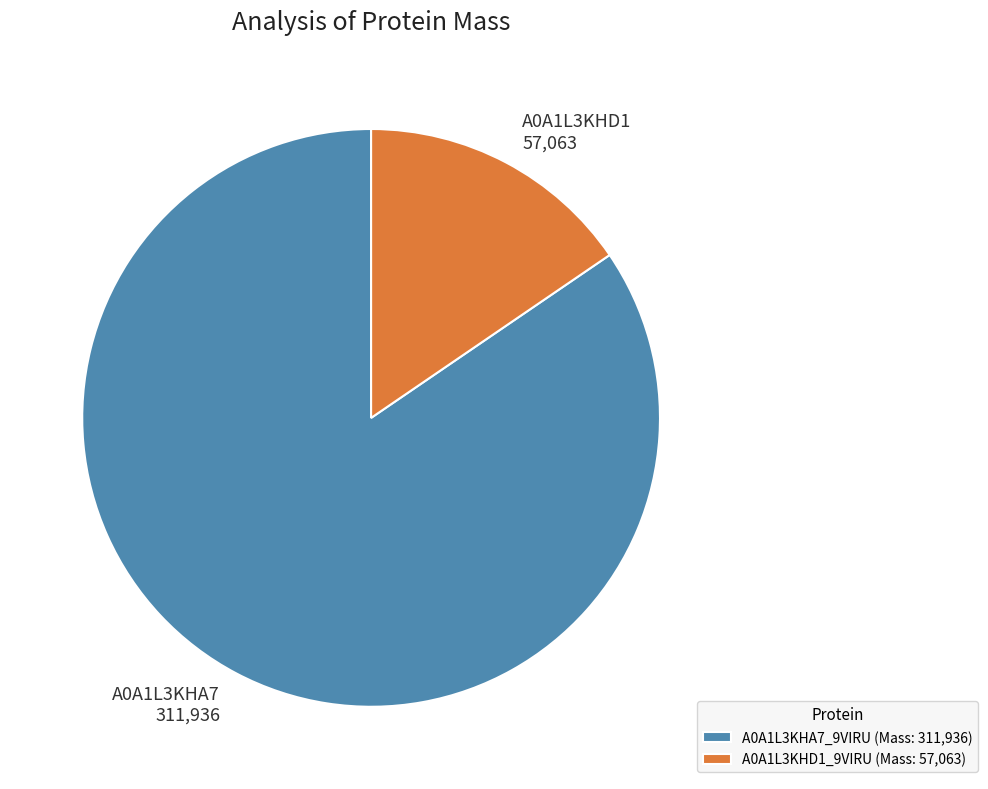

Combined, do A0A1L3KHA7_9VIRU (Mass: 311,936) and A0A1L3KHD1_9VIRU (Mass: 57,063) account for over 50%?

Yes